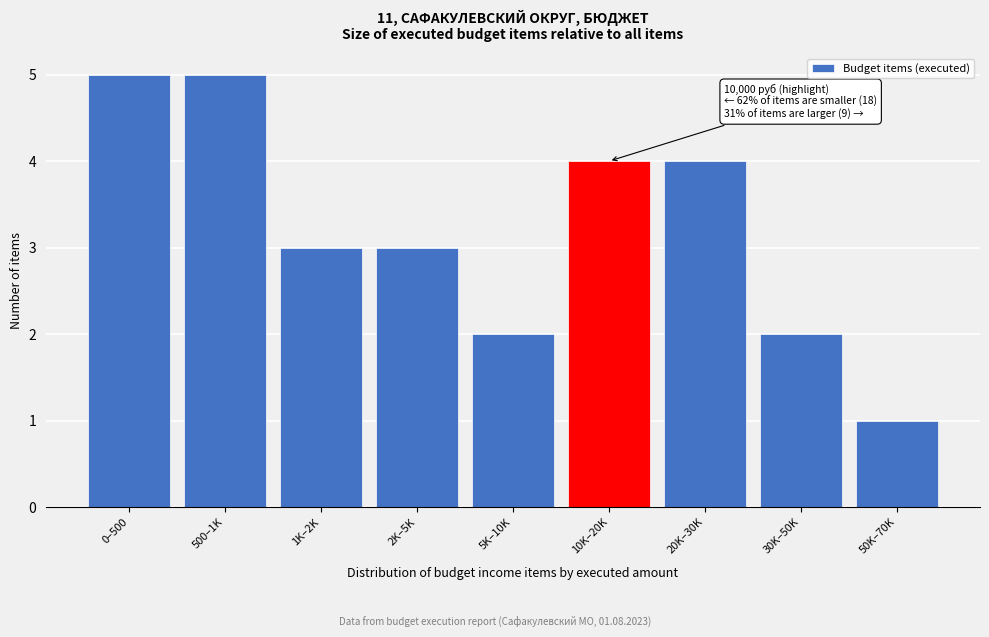

Reading left to right, transcribe all the data shown in this chart.

0–500=5	500–1K=5	1K–2K=3	2K–5K=3	5K–10K=2	10K–20K=4	20K–30K=4	30K–50K=2	50K–70K=1